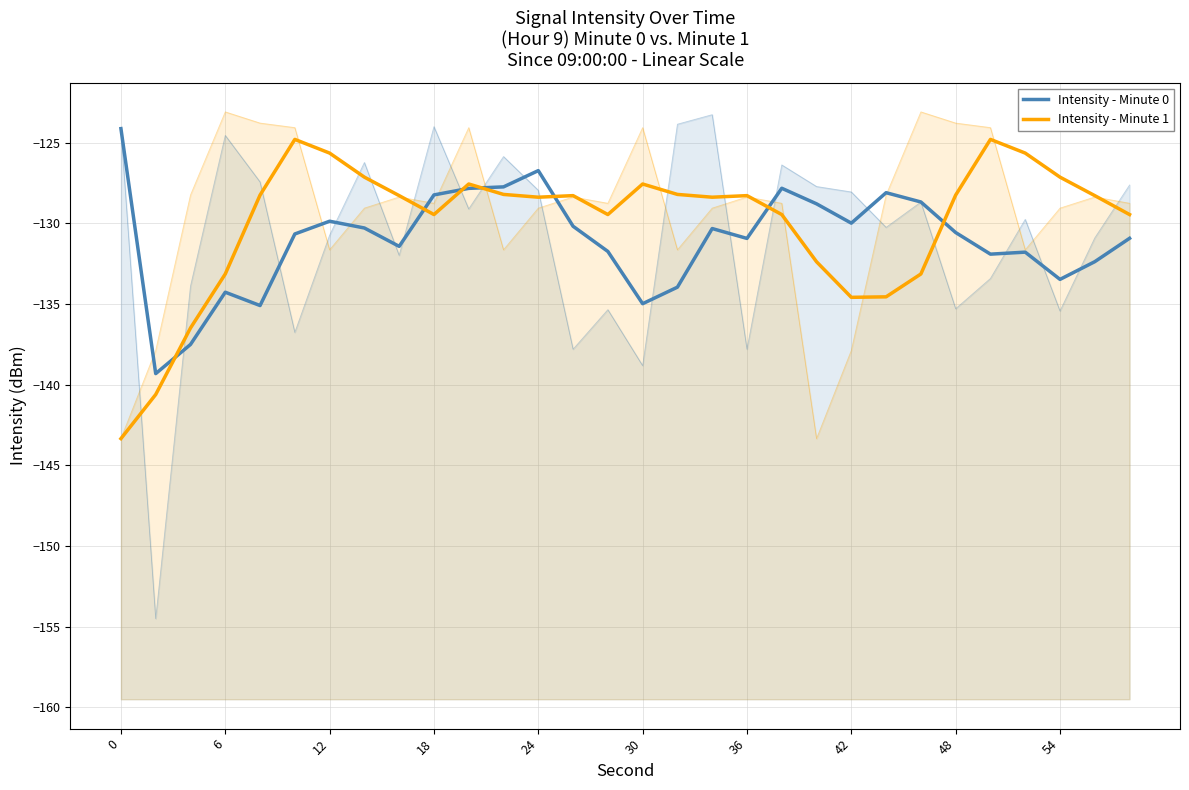

After their last crossing, which series has the higher values: Intensity - Minute 0 or Intensity - Minute 1?

Intensity - Minute 1